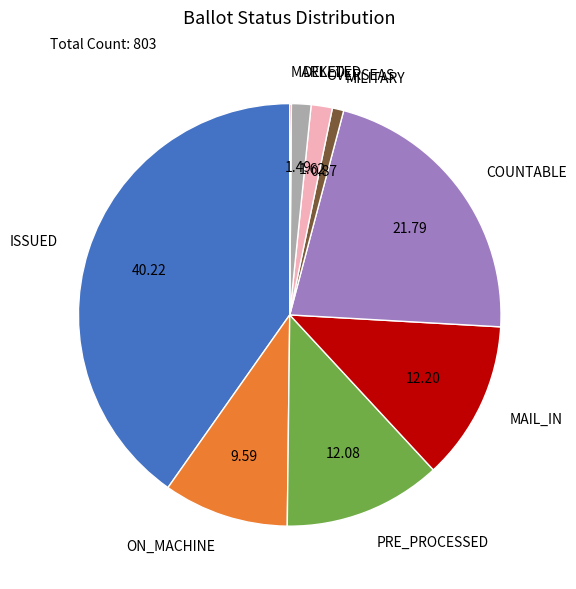

Is the sum of OVERSEAS and COUNTABLE greater than half?

No